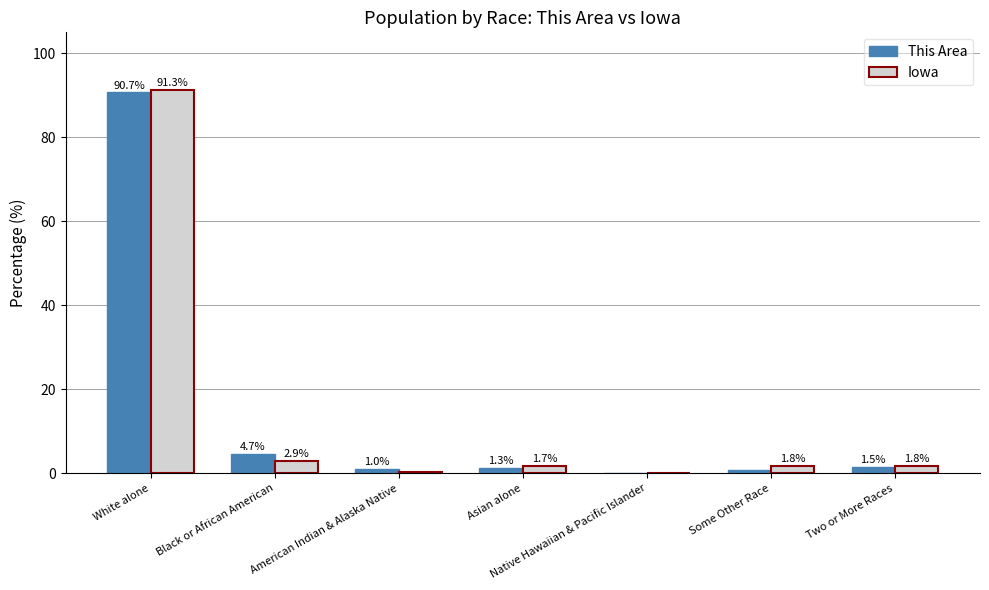

The Iowa series shows 140.3 at White alone. True or false?

False